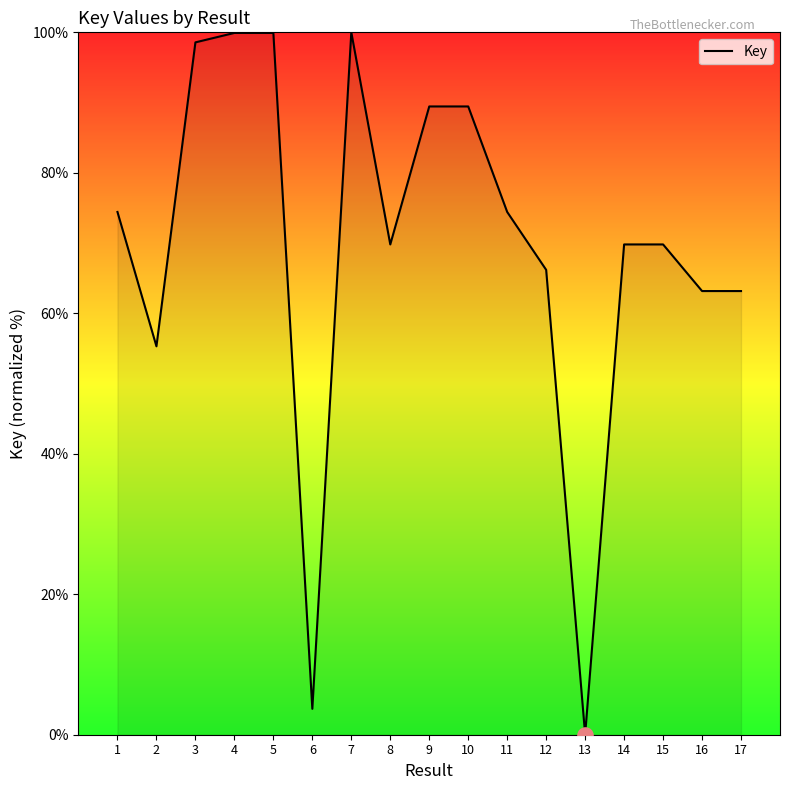

What is the change in value from 3 to 8?

-28.8